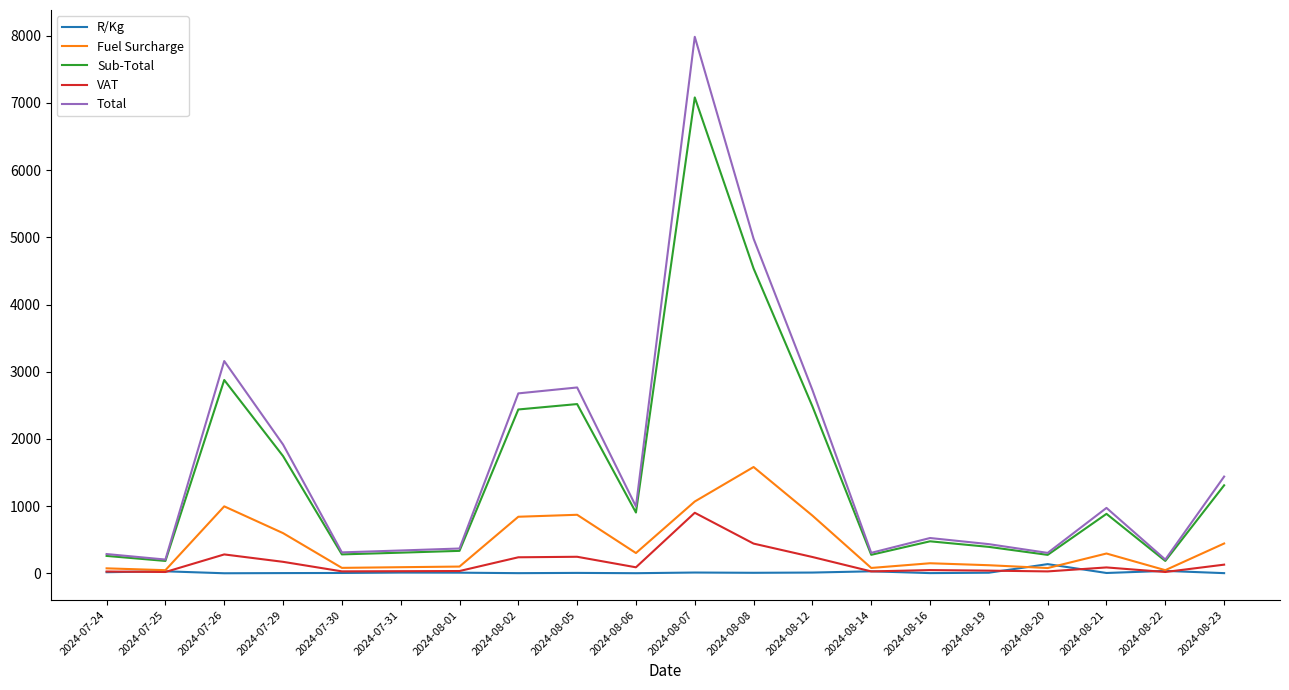

At how many categories does at least one series exceed 6501?

1